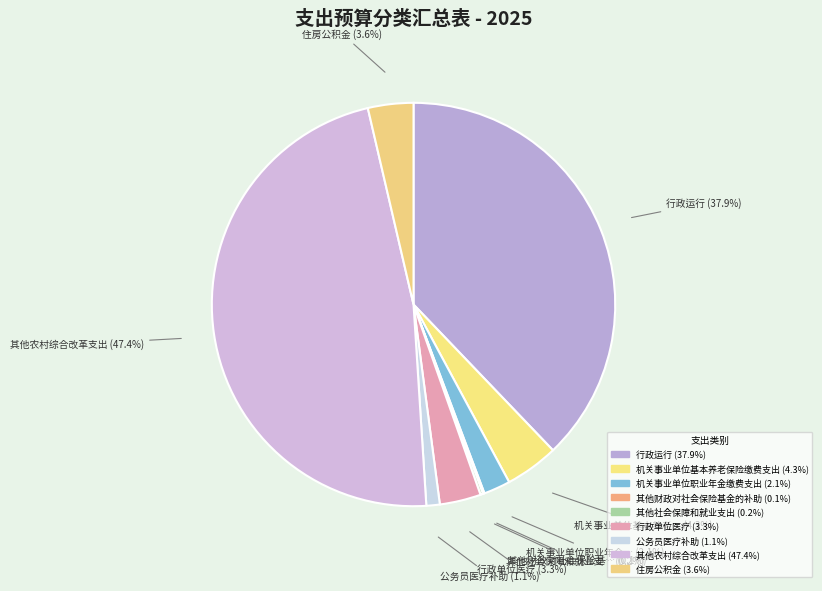

To the nearest percent, what is the difference between the largest and smallest slice percentages?

47%